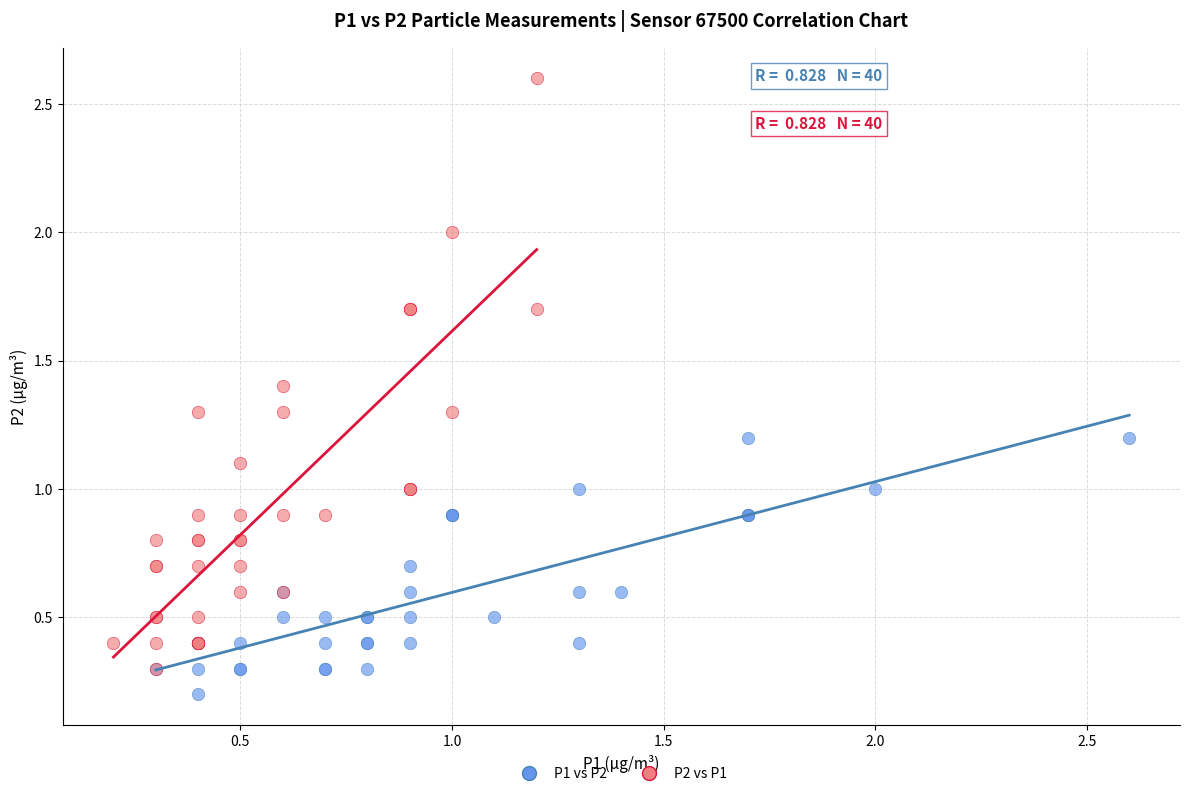

What are all the series names shown in the legend?

P1 vs P2, P2 vs P1